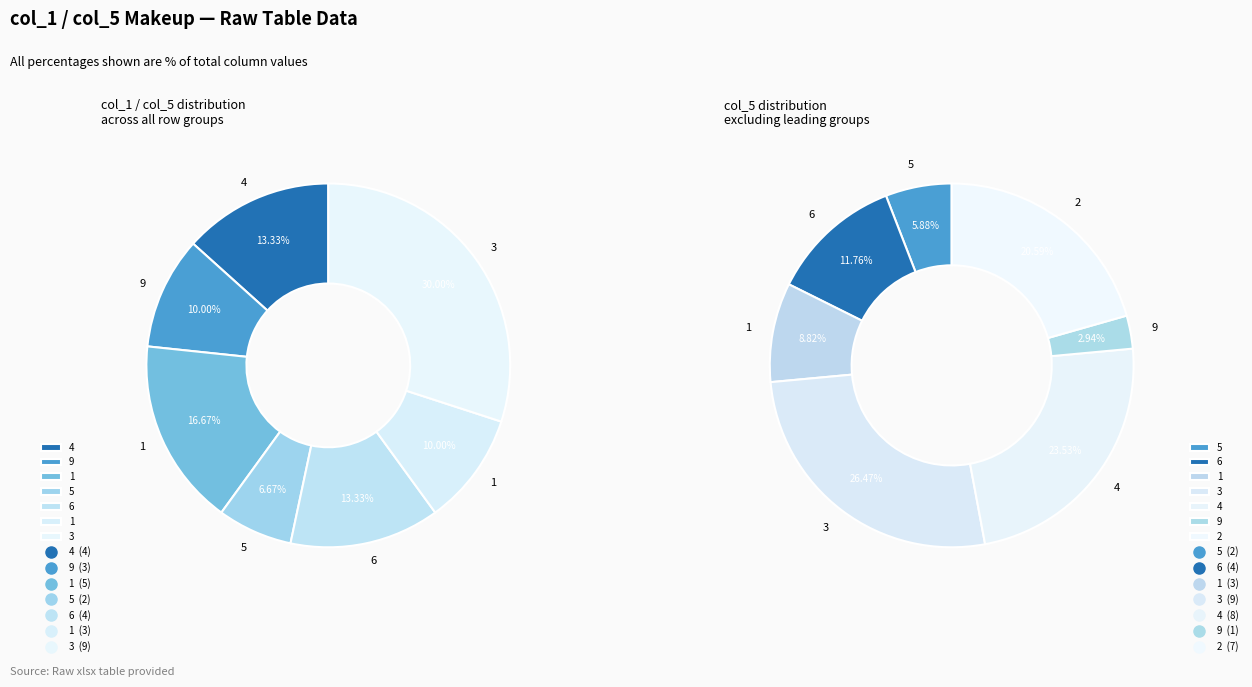

What is the largest slice in the pie chart?

3